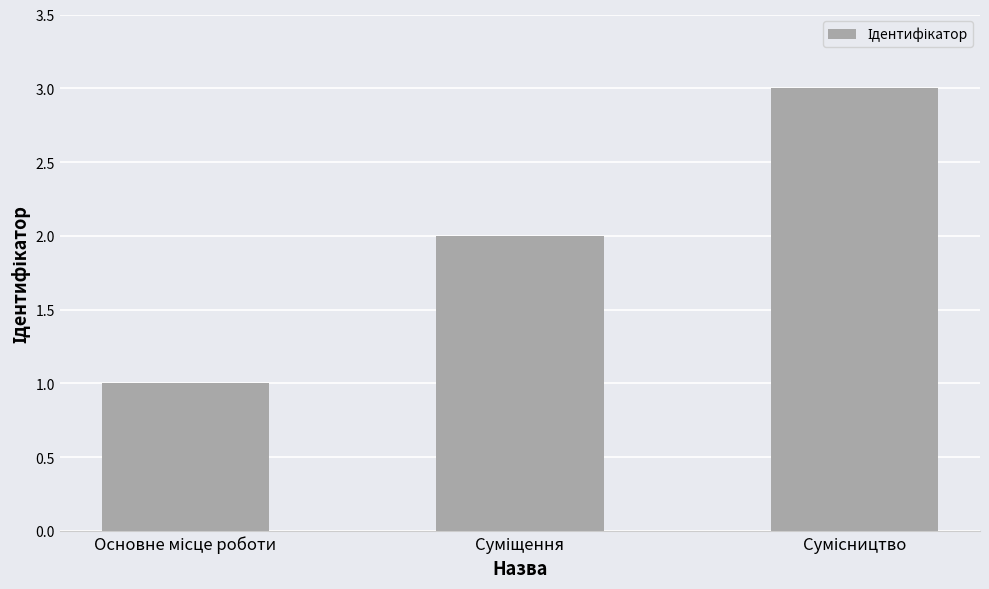

What is the greatest value displayed?

3